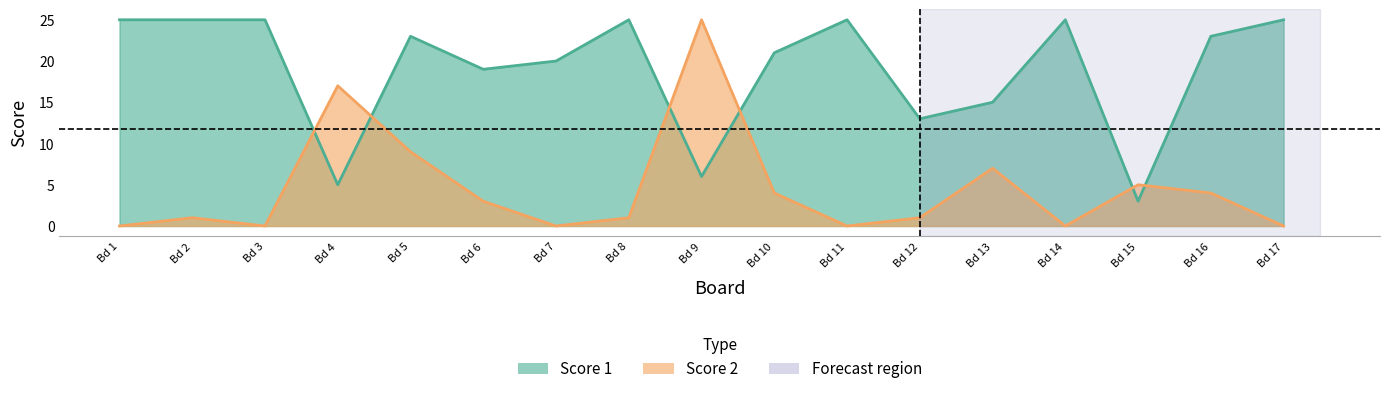

The Score 2 series shows 1 at Bd 8. True or false?

True